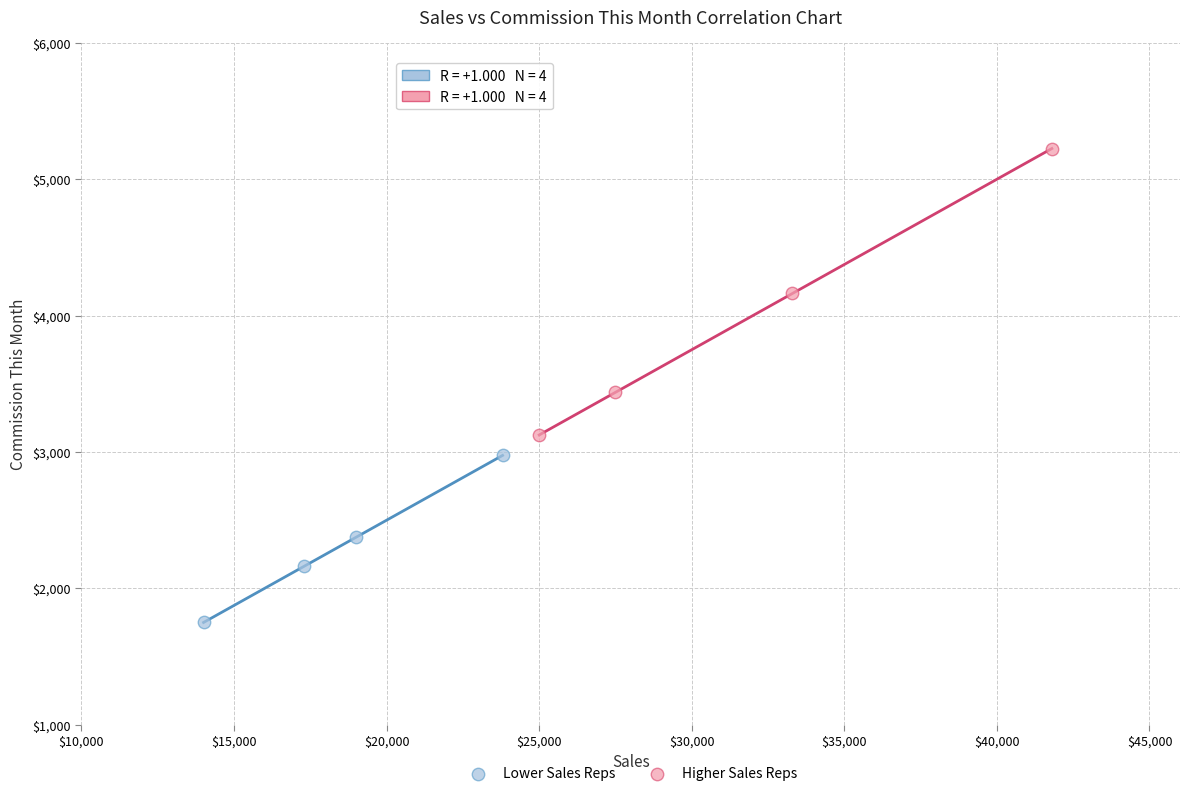

Which series contains the lowest Y value?

Lower Sales Reps